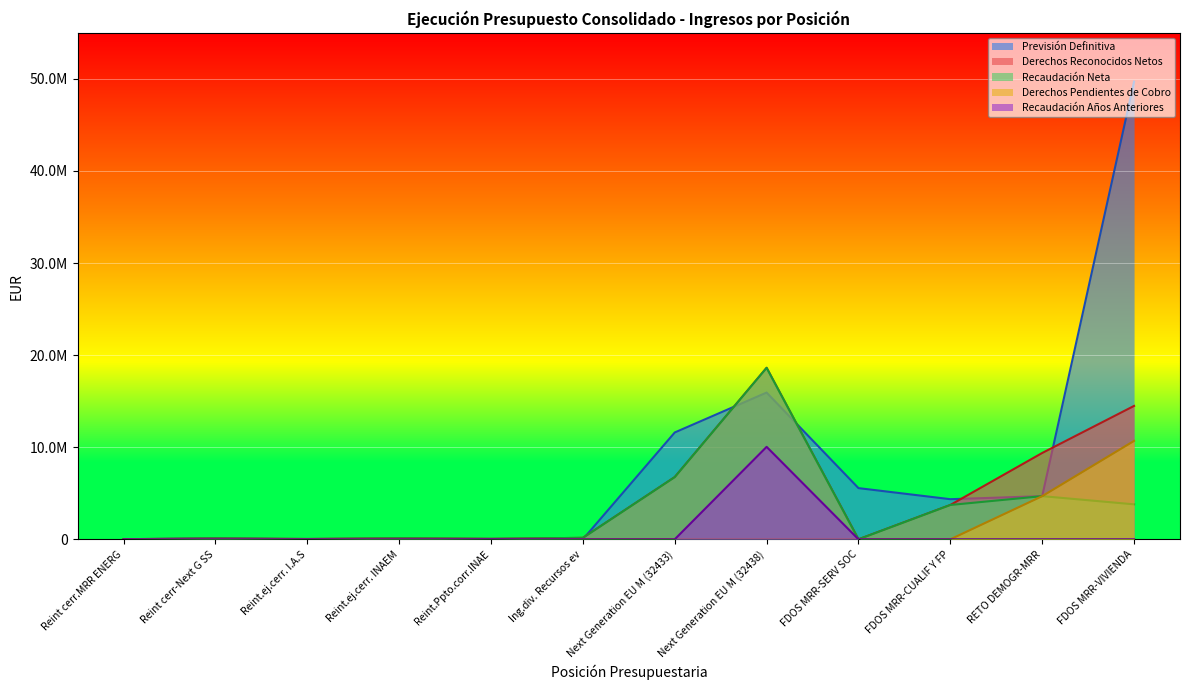

What position from the right is FDOS MRR-VIVIENDA?

1